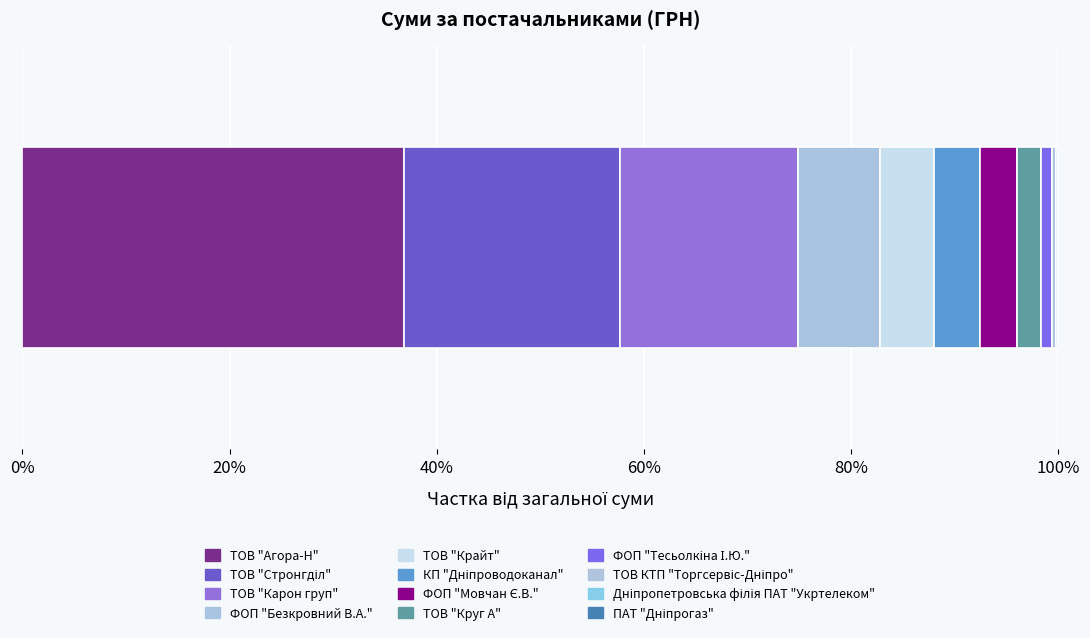

Count the number of categories in the chart.

12